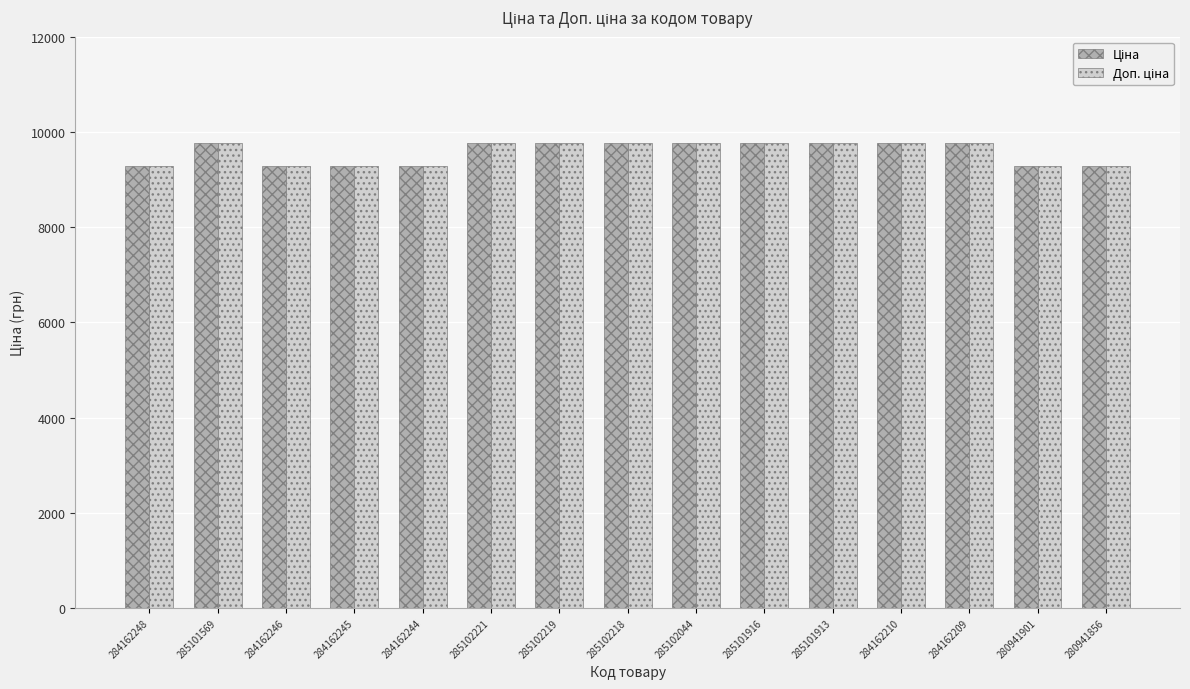

What is the greatest value displayed?

9775.5